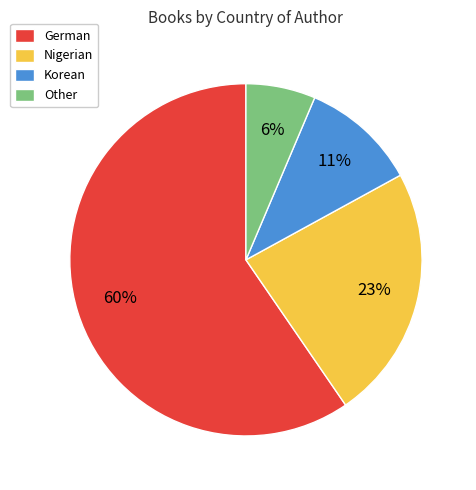

To the nearest percent, what portion does Nigerian represent?

23%